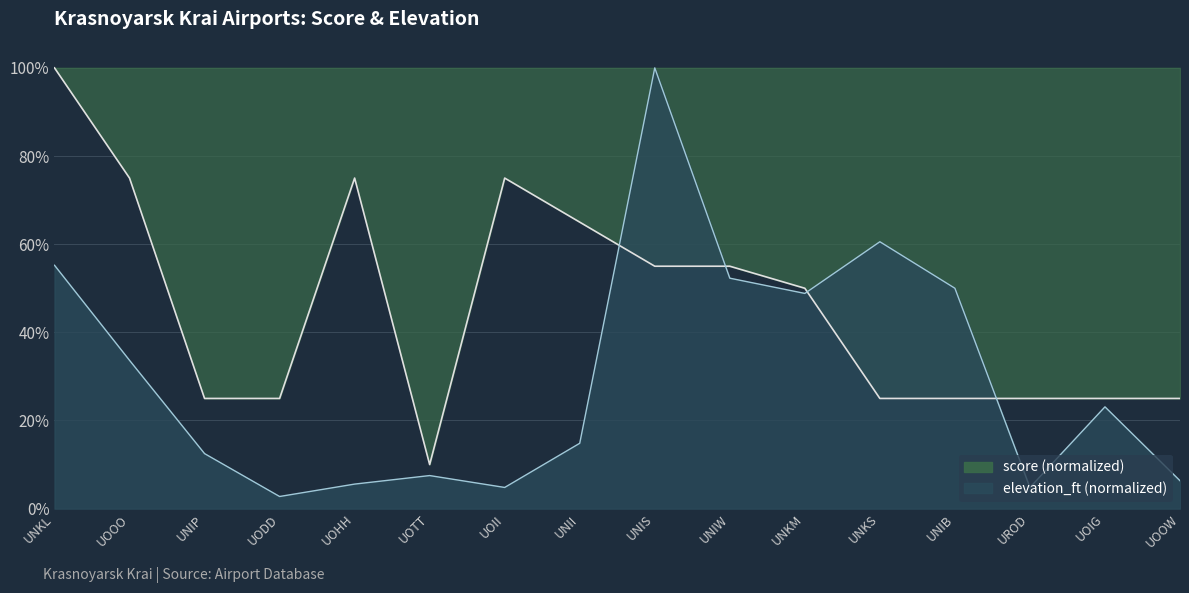

How many interior local valleys does the score series have?

1